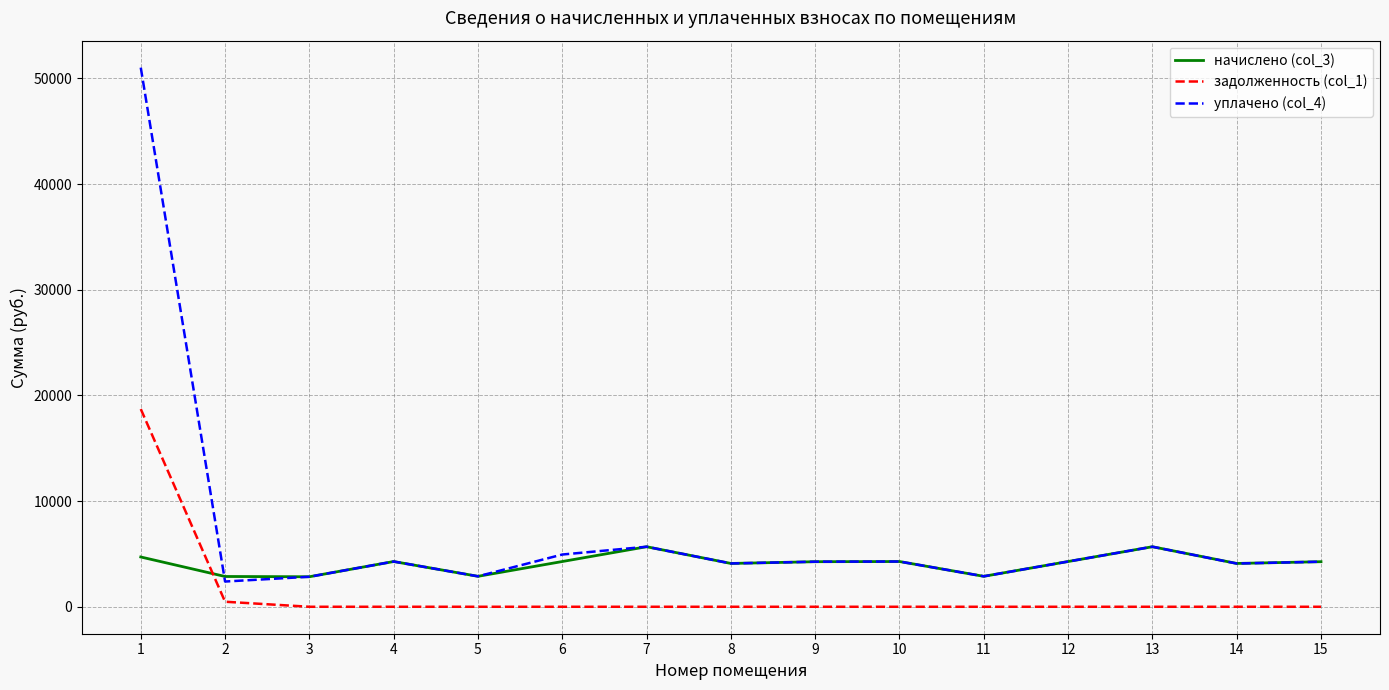

Where is задолженность (col_1) nearest to the value 9354?

2